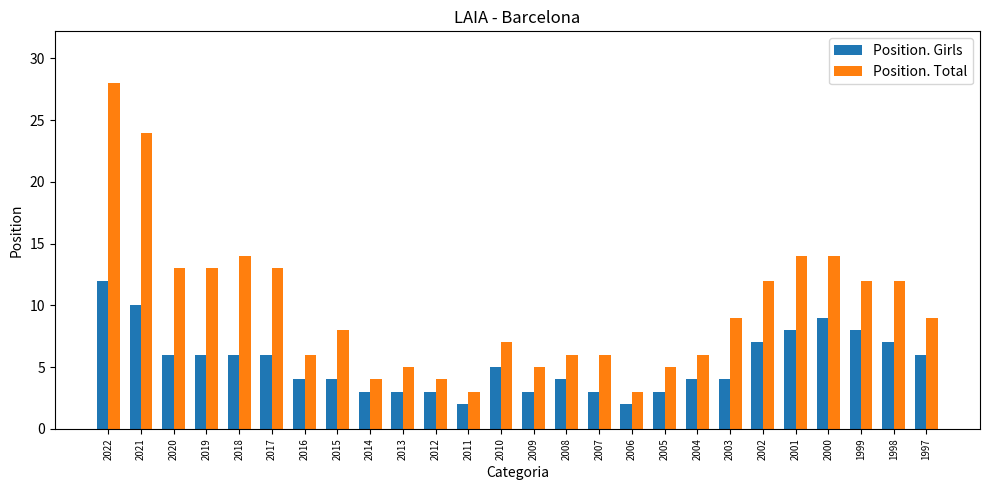

Rank the series by their average value, from lowest to highest.

Position. Girls, Position. Total